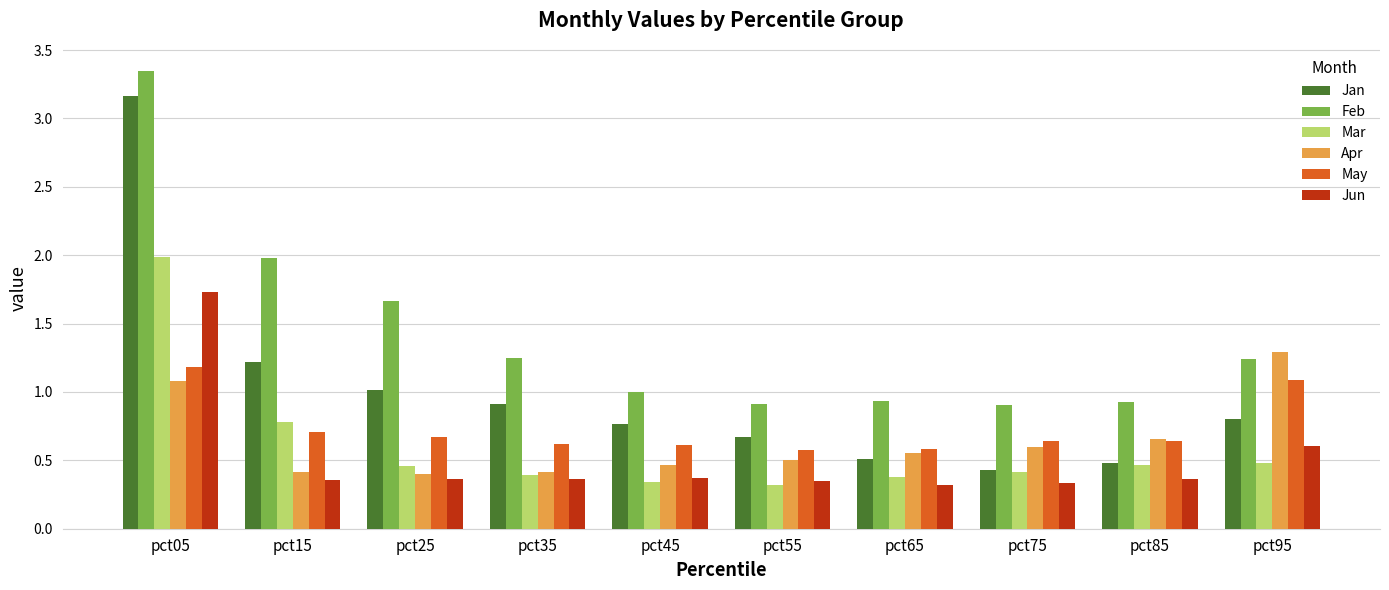

At pct25, list the series in order from largest to smallest.

Feb, Jan, May, Mar, Apr, Jun